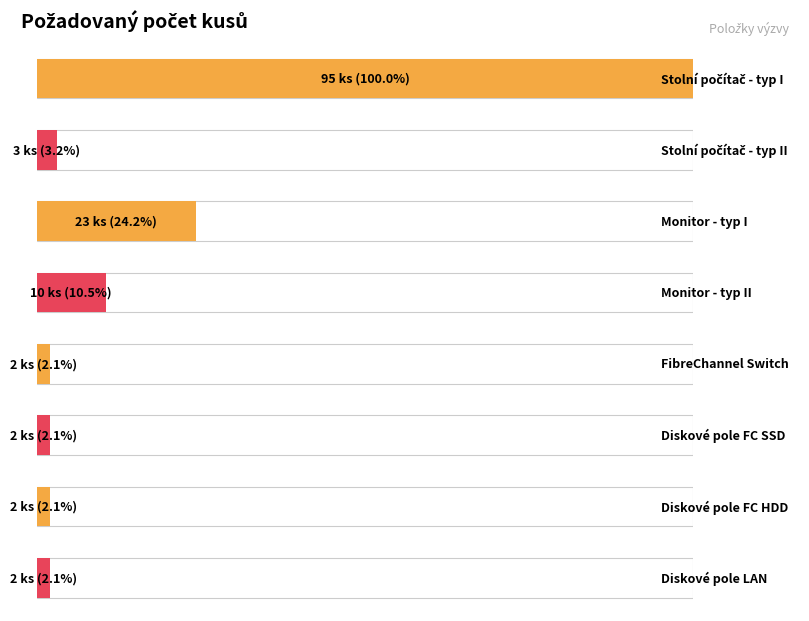

At which label does the data first exceed 3?

Stolní počítač - typ I